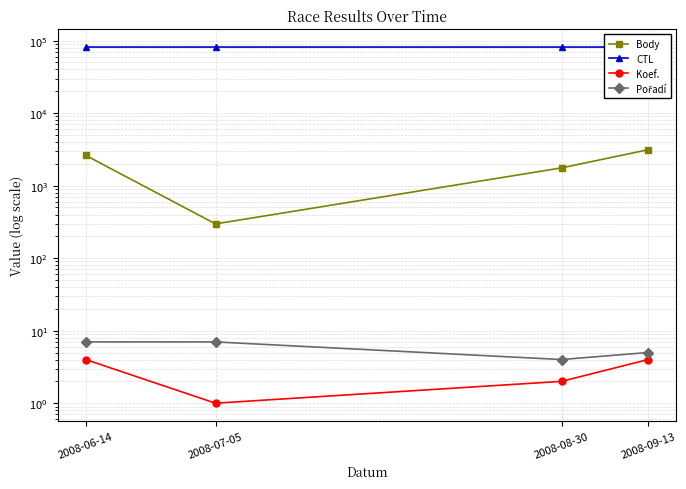

At which category is the sum across all series the highest?

2008-09-13